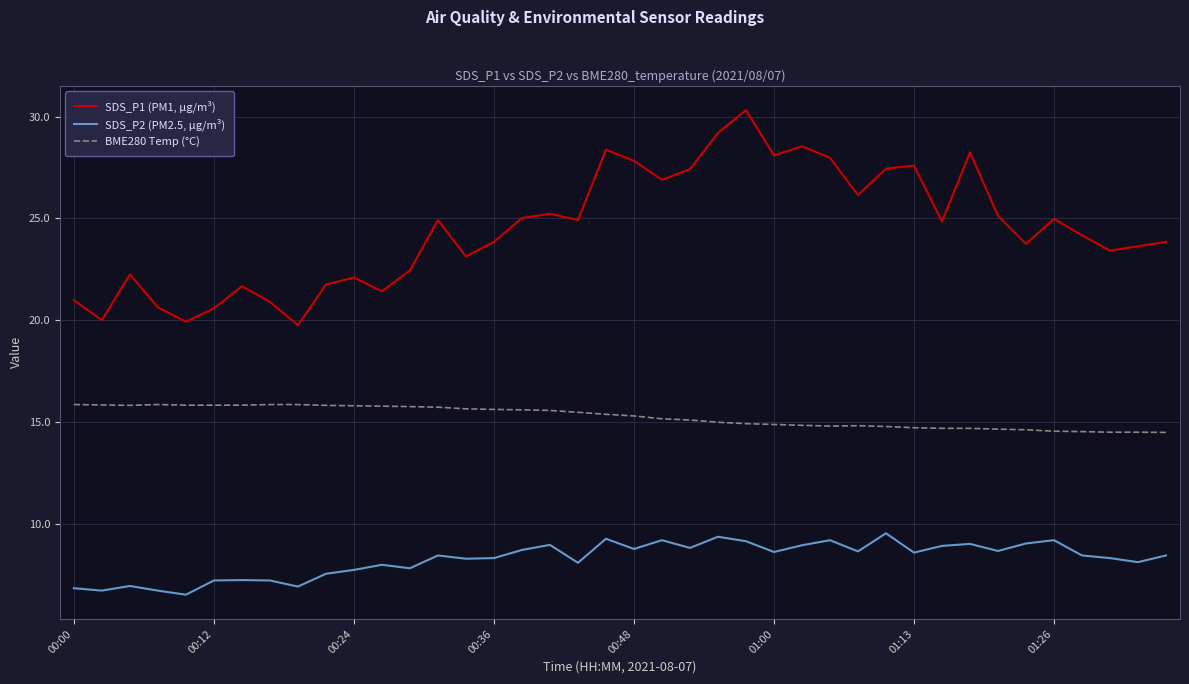

Rank the series by their average value, from highest to lowest.

SDS_P1 (PM1, µg/m³), BME280 Temp (°C), SDS_P2 (PM2.5, µg/m³)